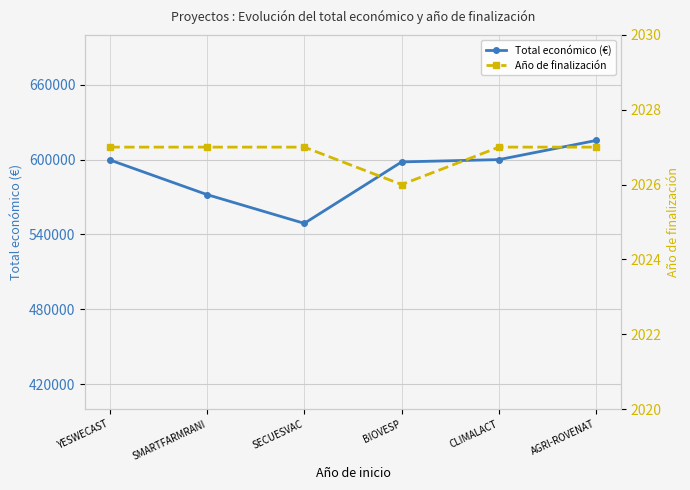

What is the sum of the Total económico (€) values at SMARTFARMRANI and YESWECAST?

1171757